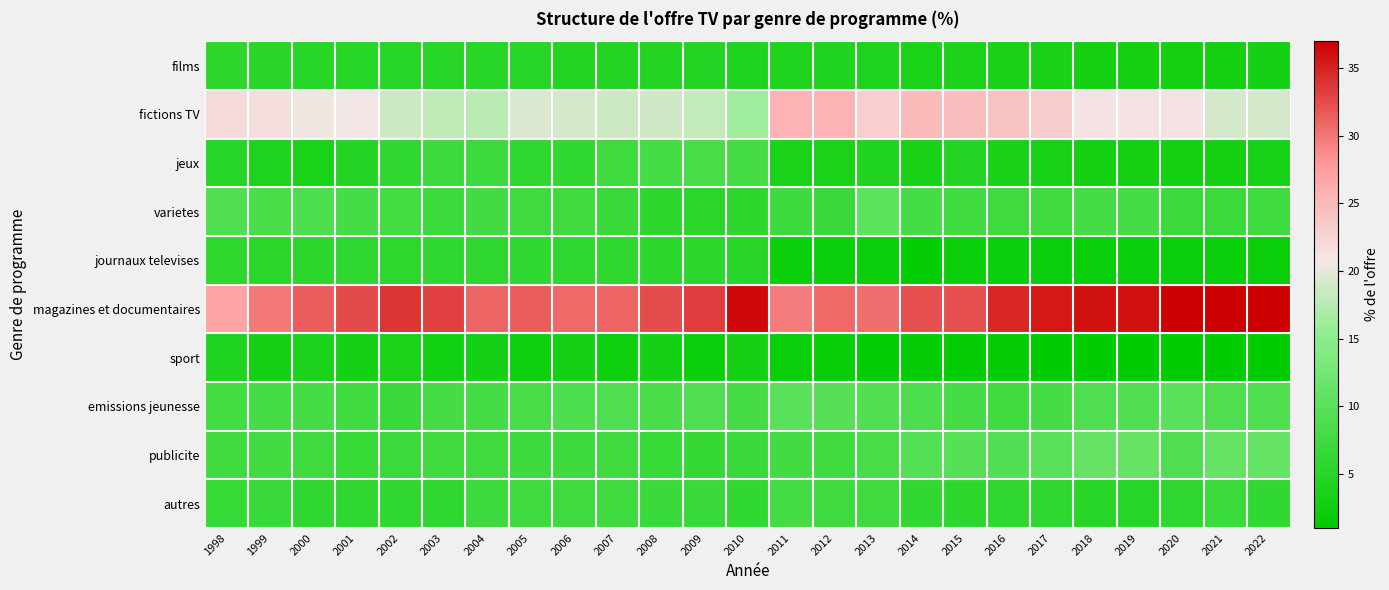

How many data points does each series have?

25